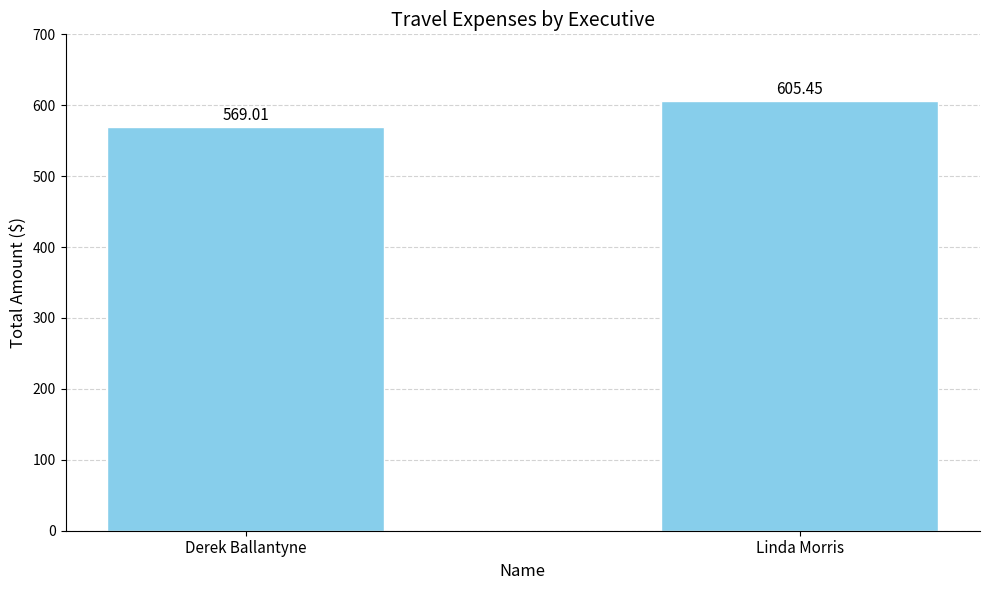

How many data points are less than 605?

1